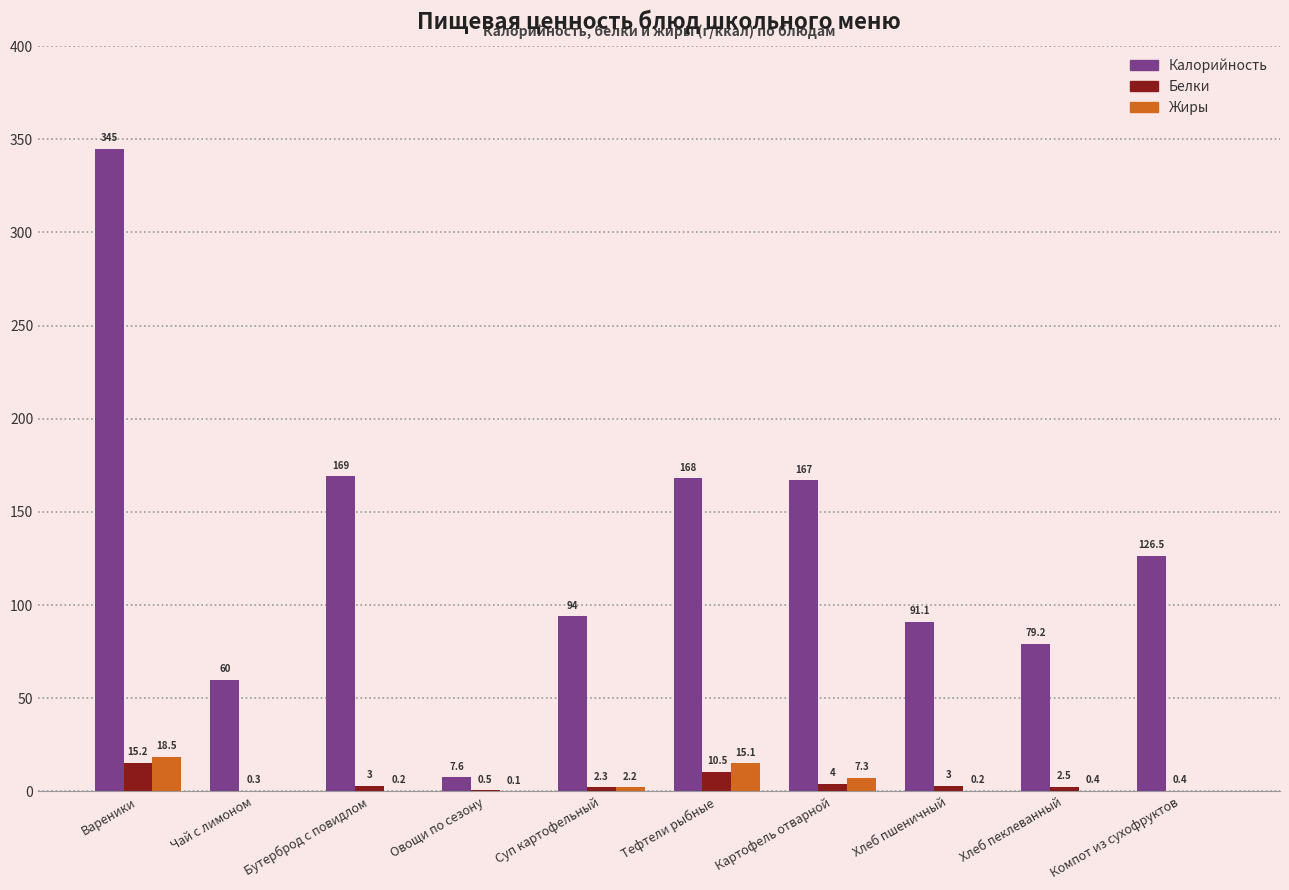

At which label is Жиры closest to 9?

Картофель отварной